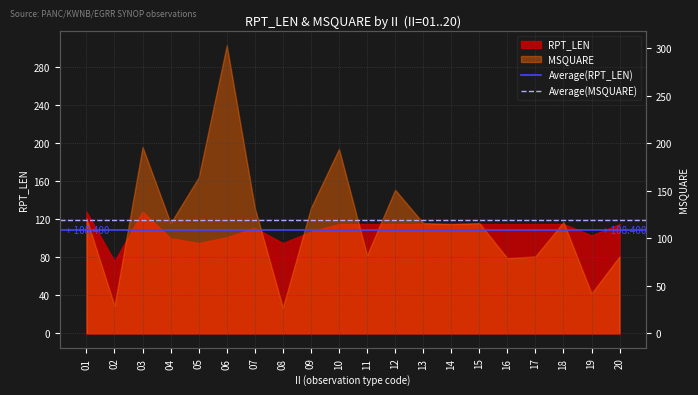

What is the spread (max minus min) of values at 01?

10.9